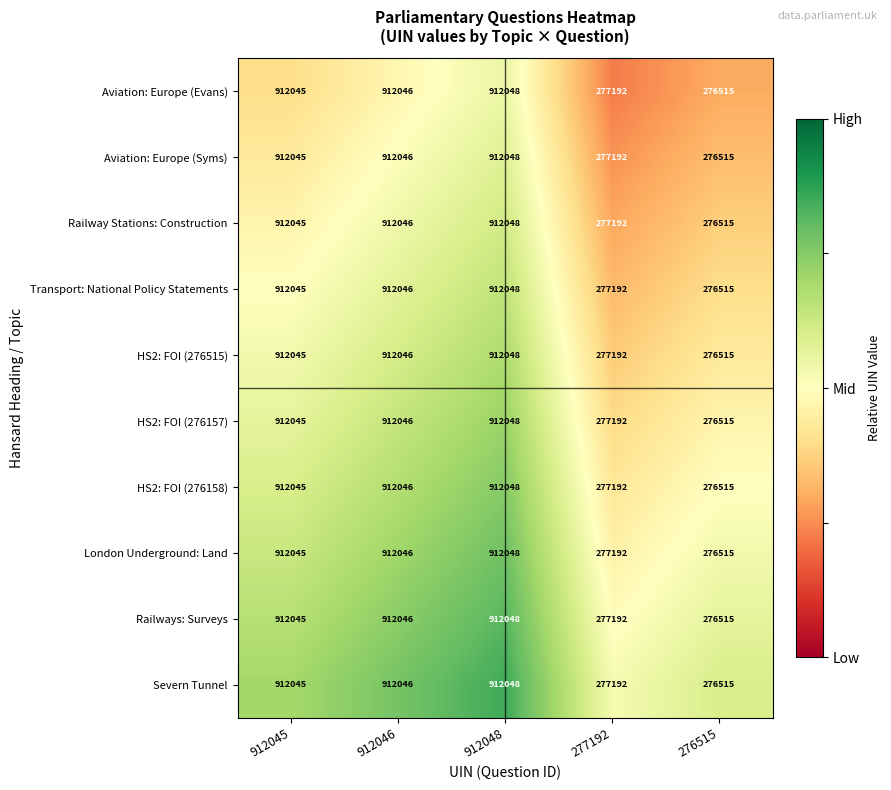

What is the difference between the maximum and minimum values in the HS2: FOI (276157) series?

635533